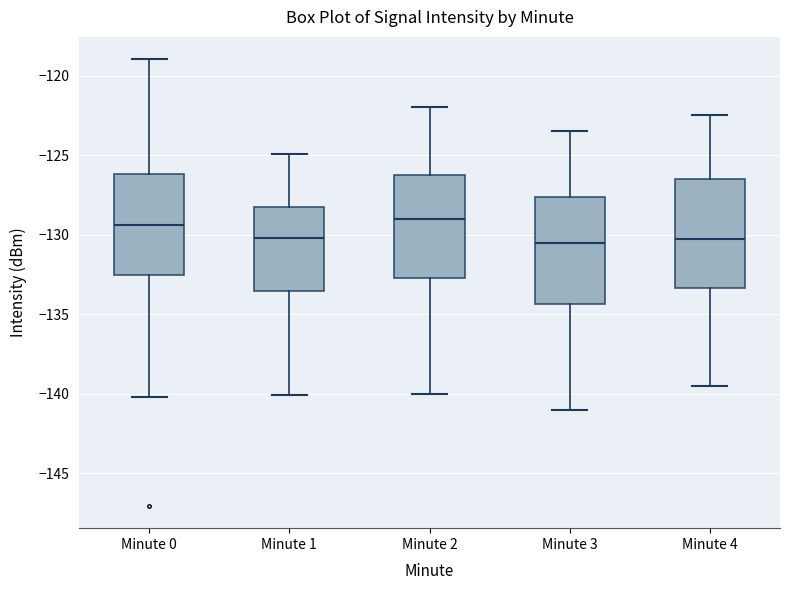

Reading left to right, read every box against the y-axis: the position of its median line, the range the box covers, and the ends of its whiskers. The values are not printed on the chart, so give them approximately, as read against the axis.

Minute 0: median -129.5, box -132.5 to -126.0, whiskers -140.0 to -119.0
Minute 1: median -130.0, box -133.5 to -128.5, whiskers -140.0 to -125.0
Minute 2: median -129.0, box -132.5 to -126.0, whiskers -140.0 to -122.0
Minute 3: median -130.5, box -134.5 to -127.5, whiskers -141.0 to -123.5
Minute 4: median -130.0, box -133.5 to -126.5, whiskers -139.5 to -122.5